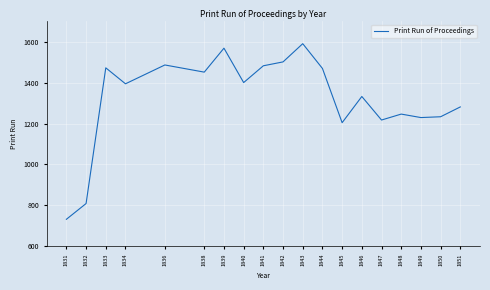

Which category has the lowest value across all series?

1831